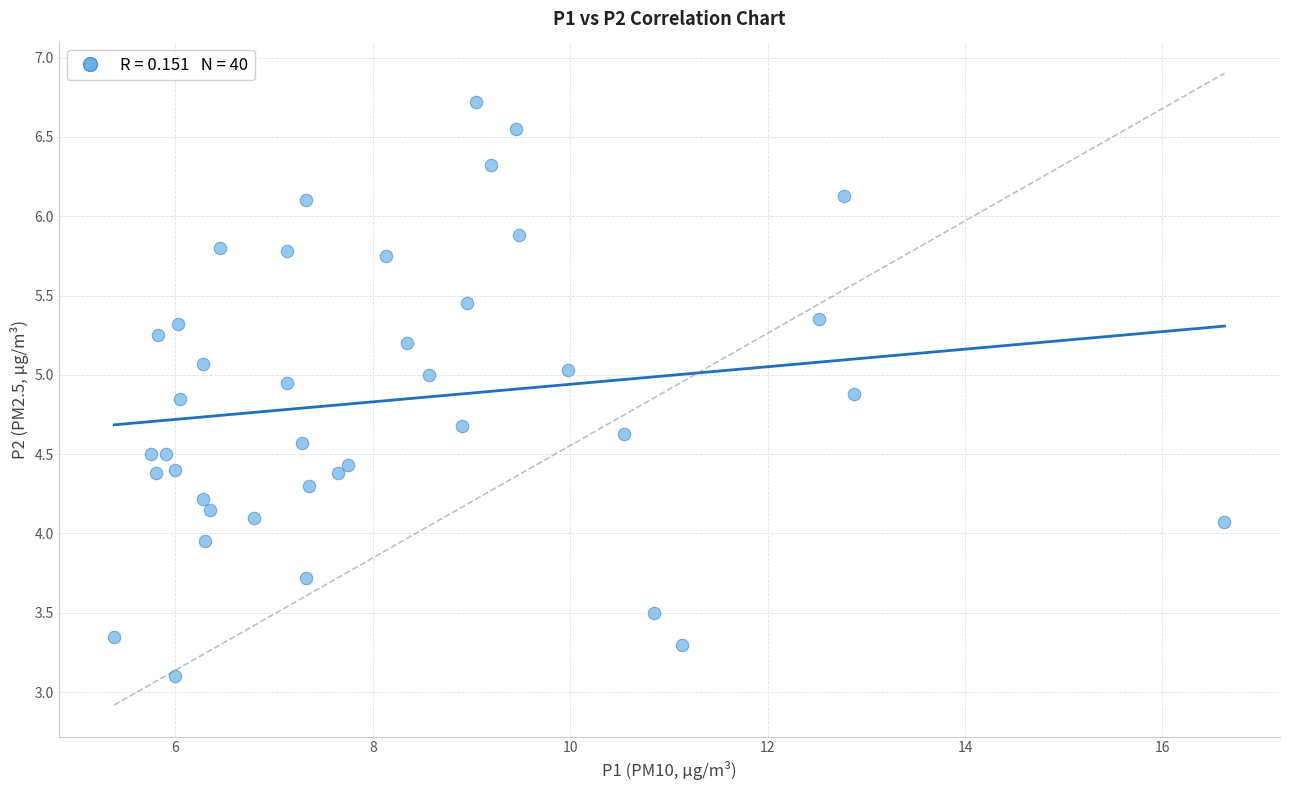

What is the range of X values (max minus min)?

11.2